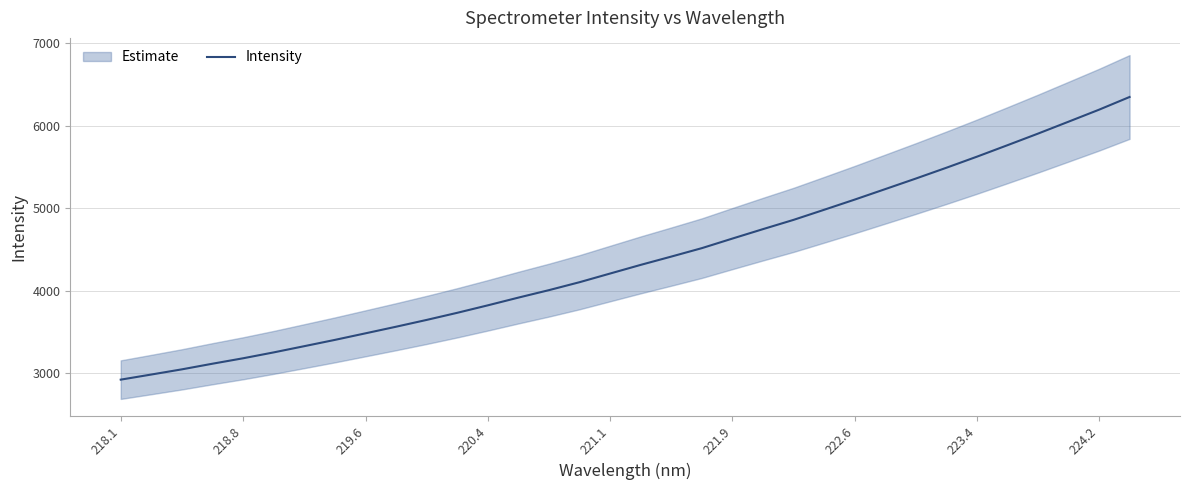

Reading right to left, extract all data points from this chart.

6349.3	6195.2	6049.8	5905.2	5764.6	5625.7	5491.4	5360.5	5232.7	5105.6	4982.1	4860.0	4747.8	4633.4	4517.3	4414.9	4314.4	4209.7	4104.5	4008.3	3917.7	3824.0	3733.4	3647.2	3564.7	3484.7	3405.0	3328.9	3253.4	3182.2	3116.3	3047.9	2985.0	2923.0